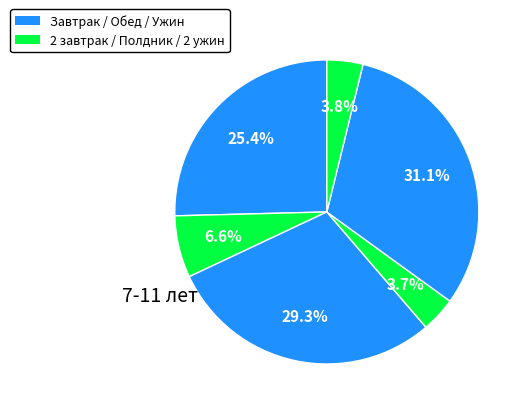

Count the number of slices in the pie.

6